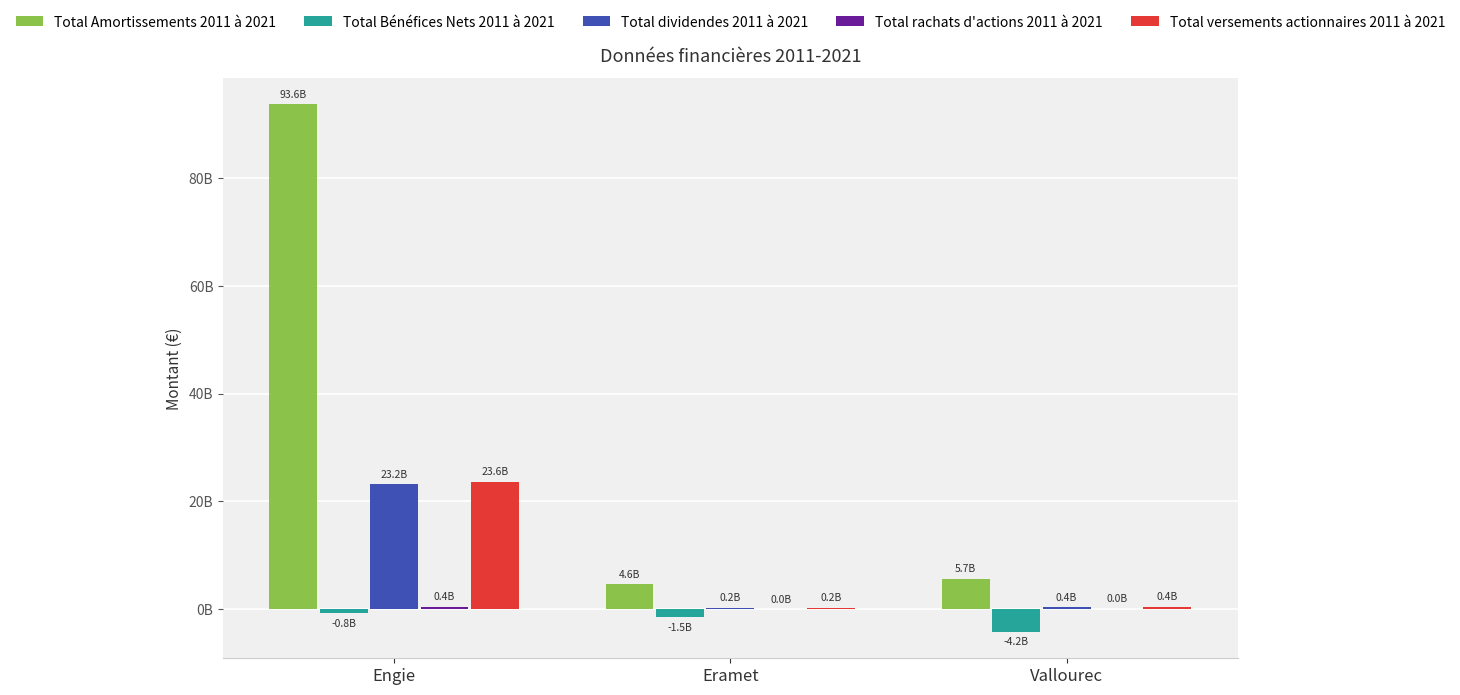

Which series has the widest spread of values?

Total Amortissements 2011 à 2021